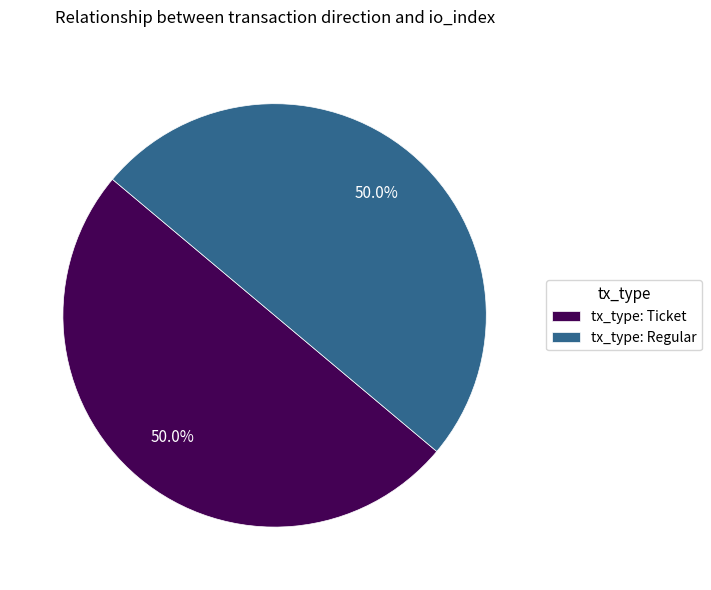

What is the ratio of the value at tx_type: Regular to the value at tx_type: Ticket?

1.0